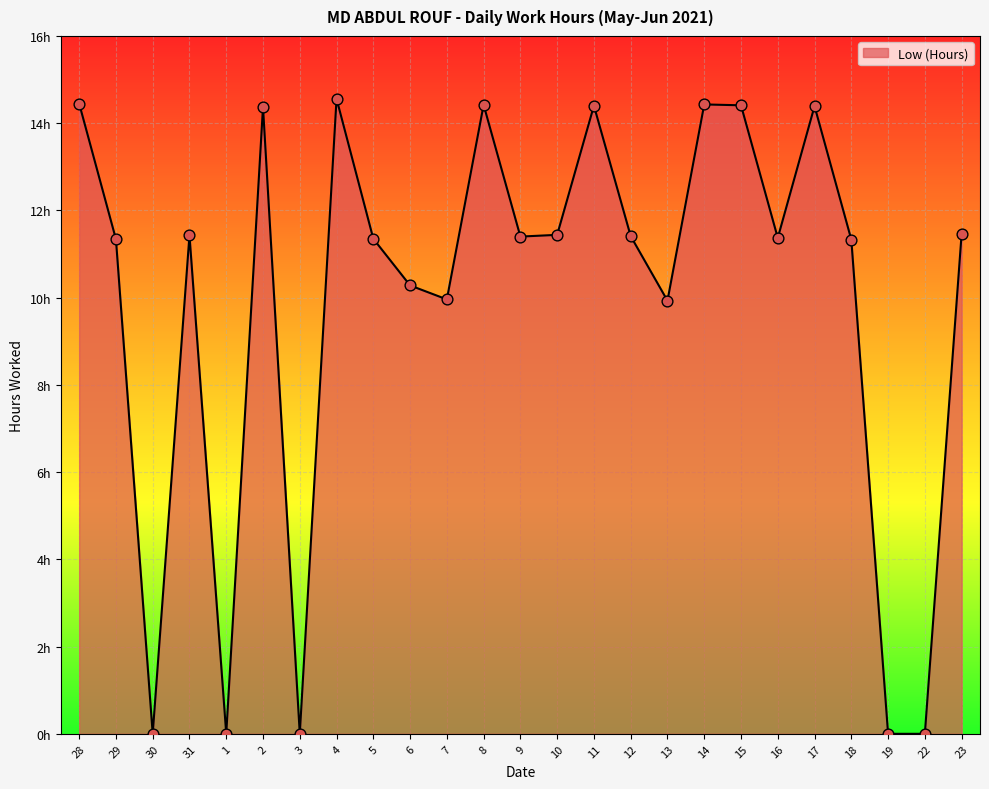

What is the change in value from 18 to 22?

-11.3